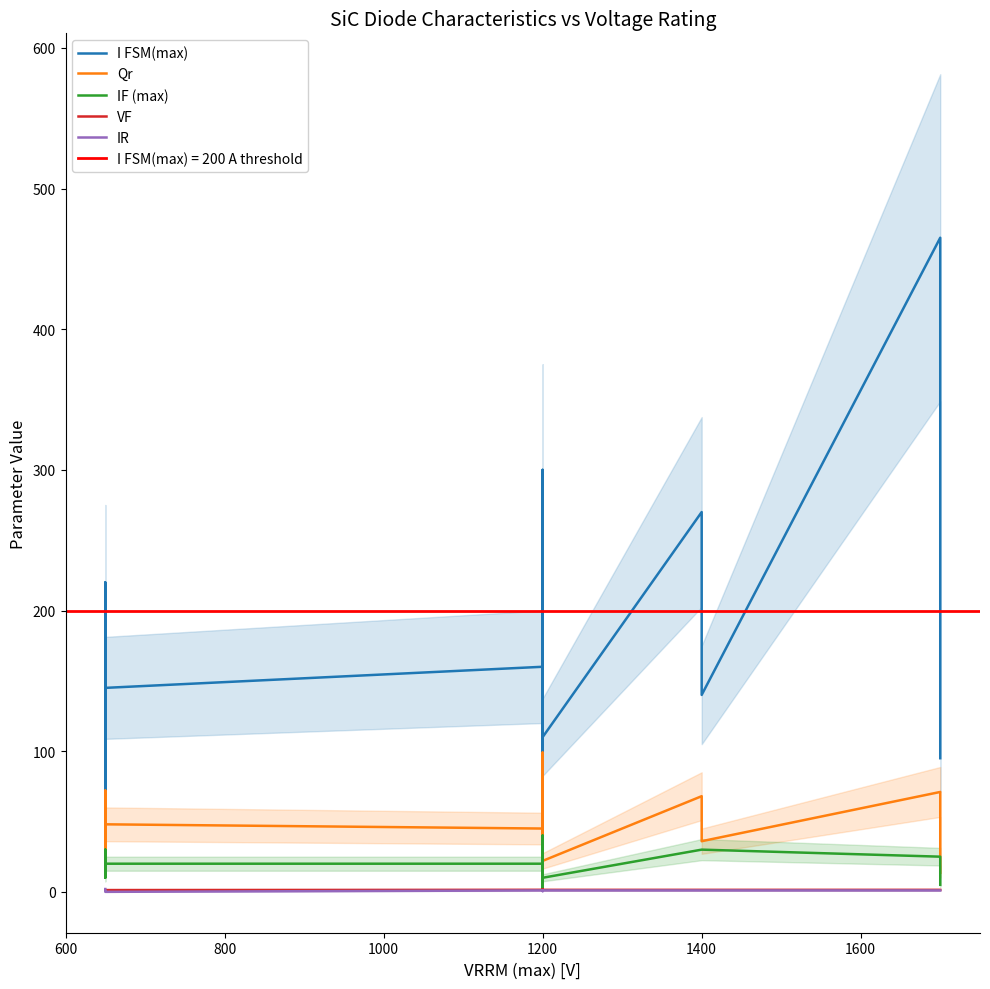

What are all the series names shown in the legend?

I FSM(max), Qr, IF (max), VF, IR